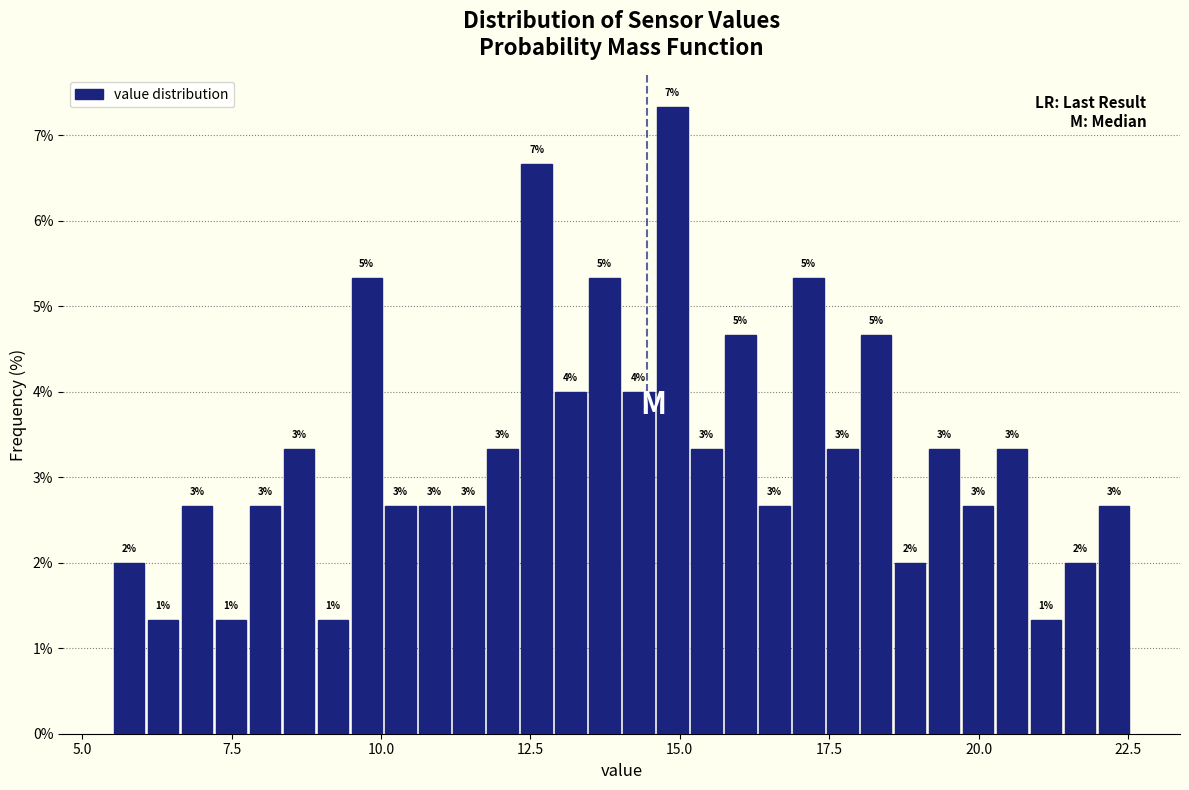

Read against the x-axis, roughly where is the centre of the tallest bar?

15.0